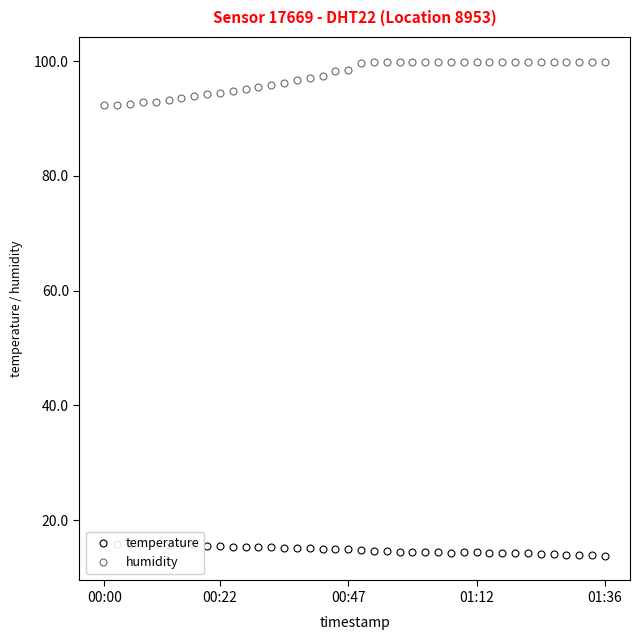

What is the total value across all series at 11?

110.5